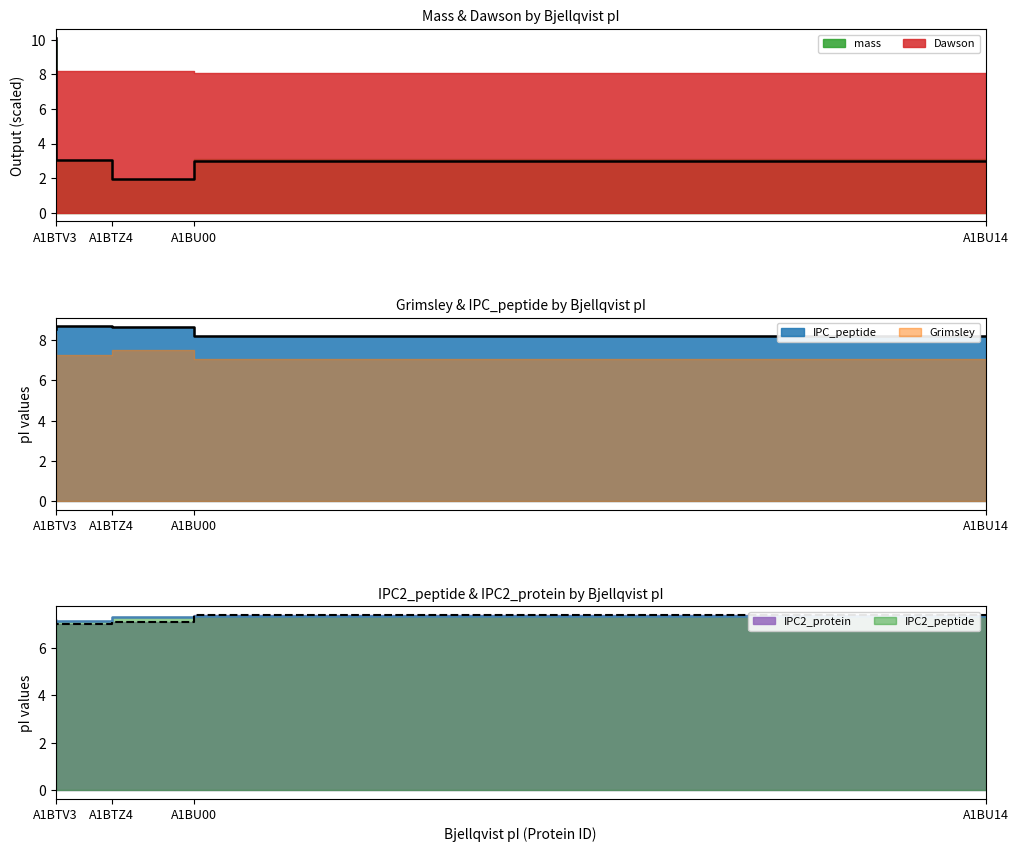

The value of IPC2_protein at A1BU14 is 9.6. True or false?

False